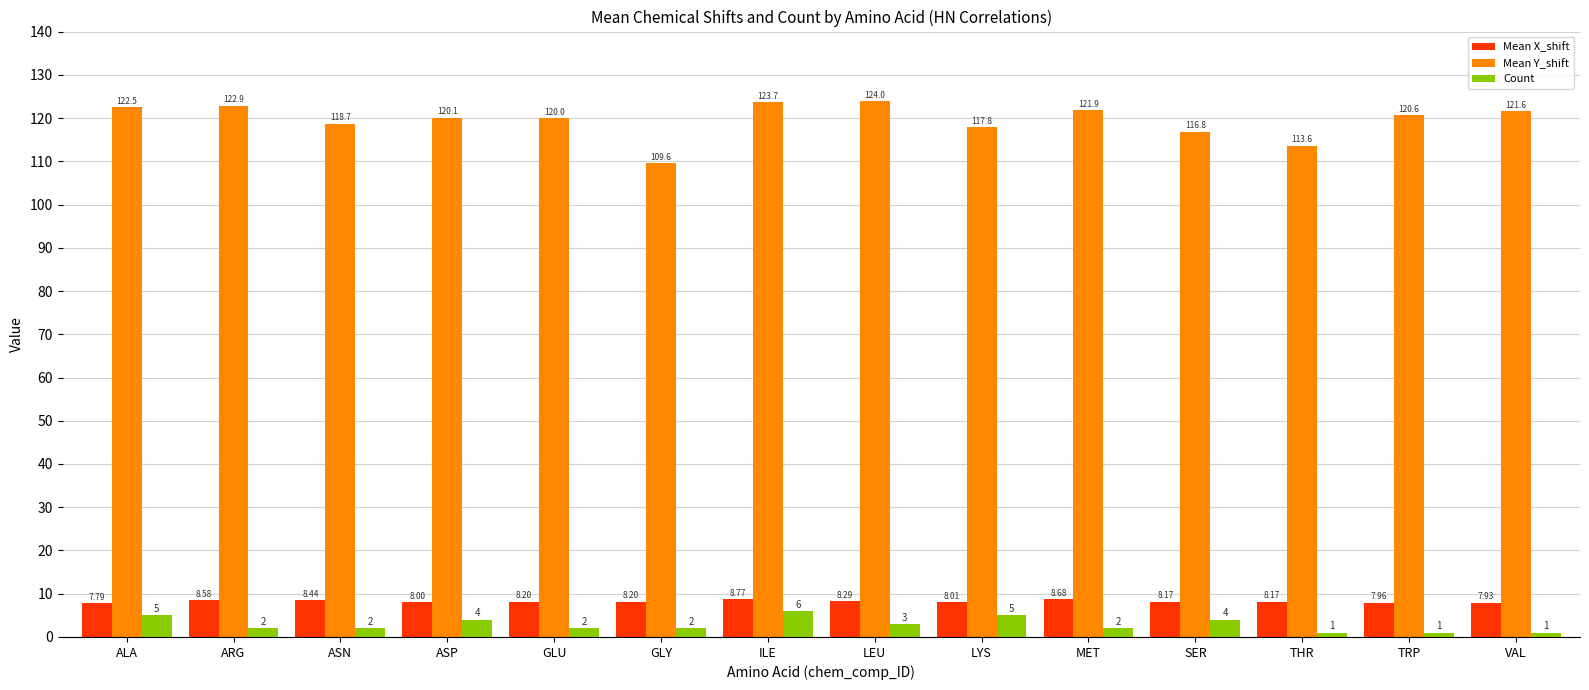

Which series has the largest range (max minus min)?

Mean Y_shift